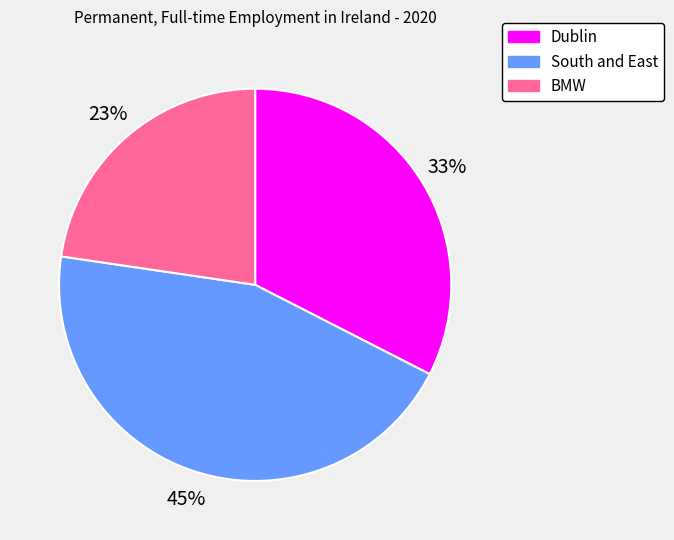

What is the largest slice in the pie chart?

South and East